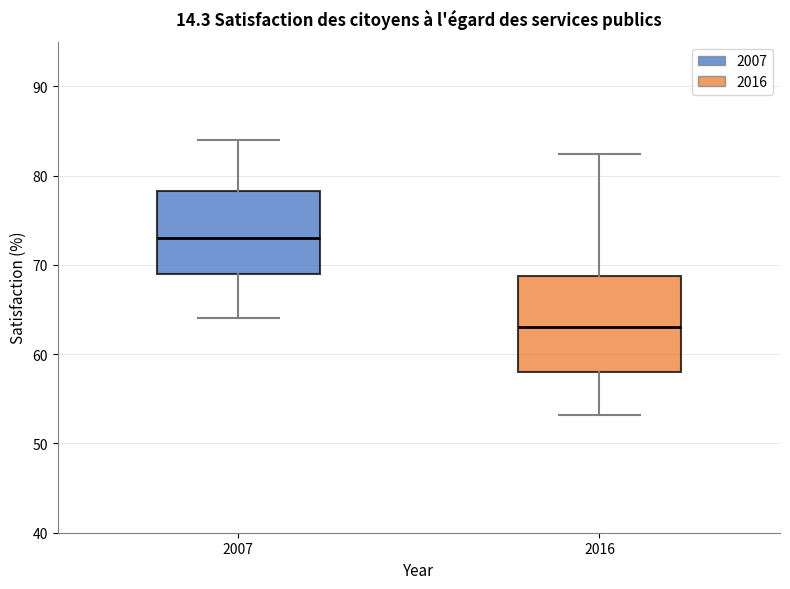

Which box's median line is the highest?

2007